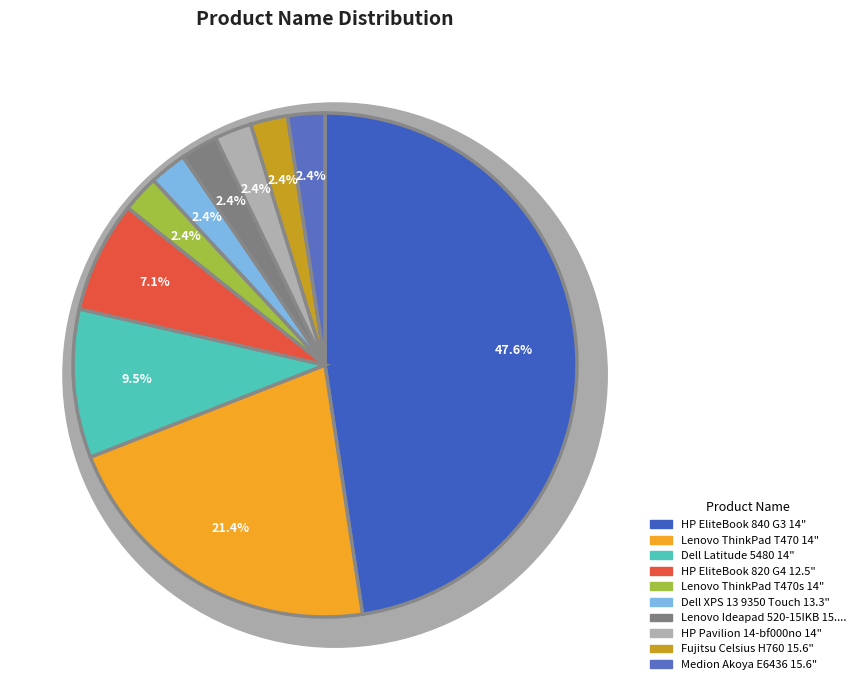

Does Dell XPS 13 9350 Touch 13.3" account for over 50% of the chart?

No